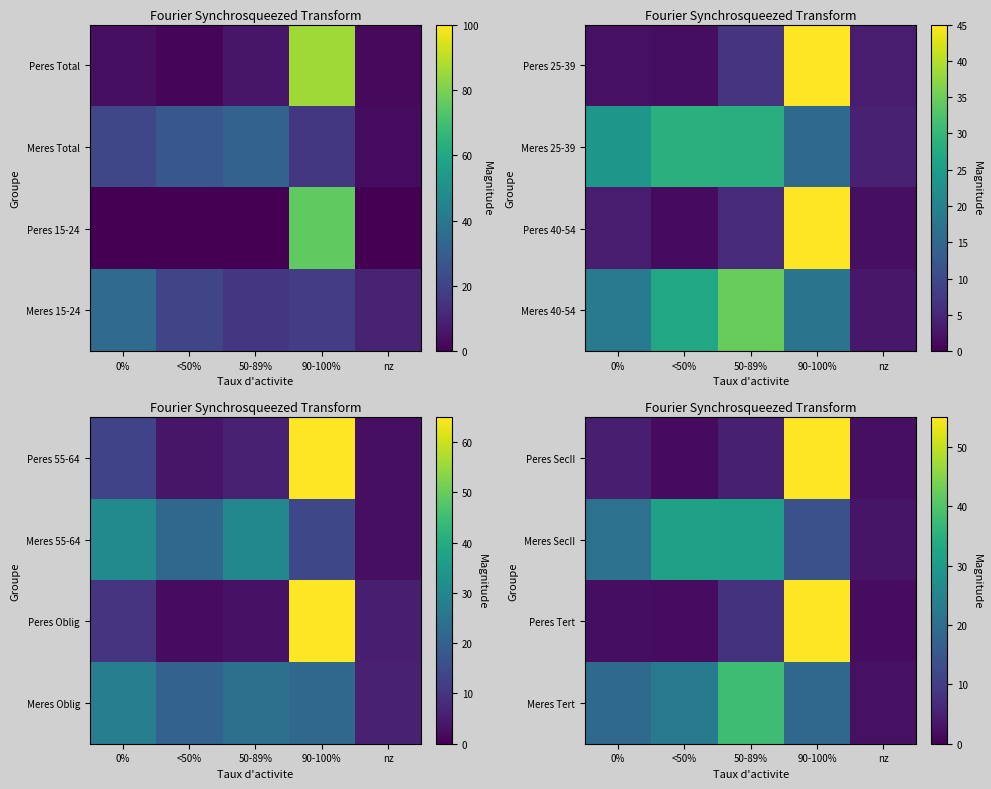

Read the Peres SecII value at nz.

2.3